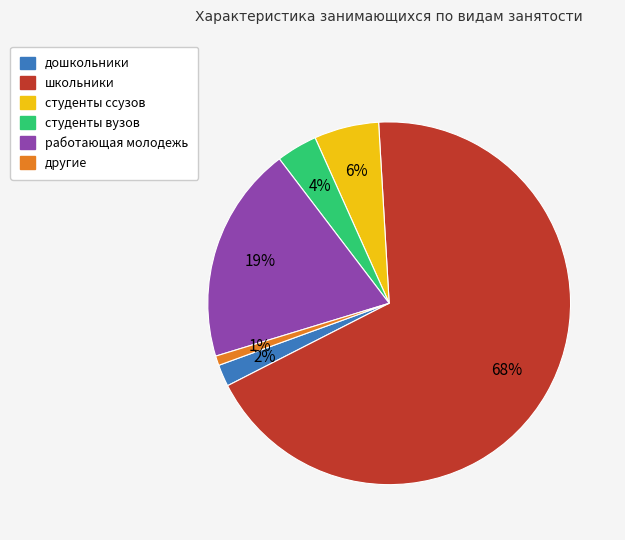

What is the largest slice in the pie chart?

школьники